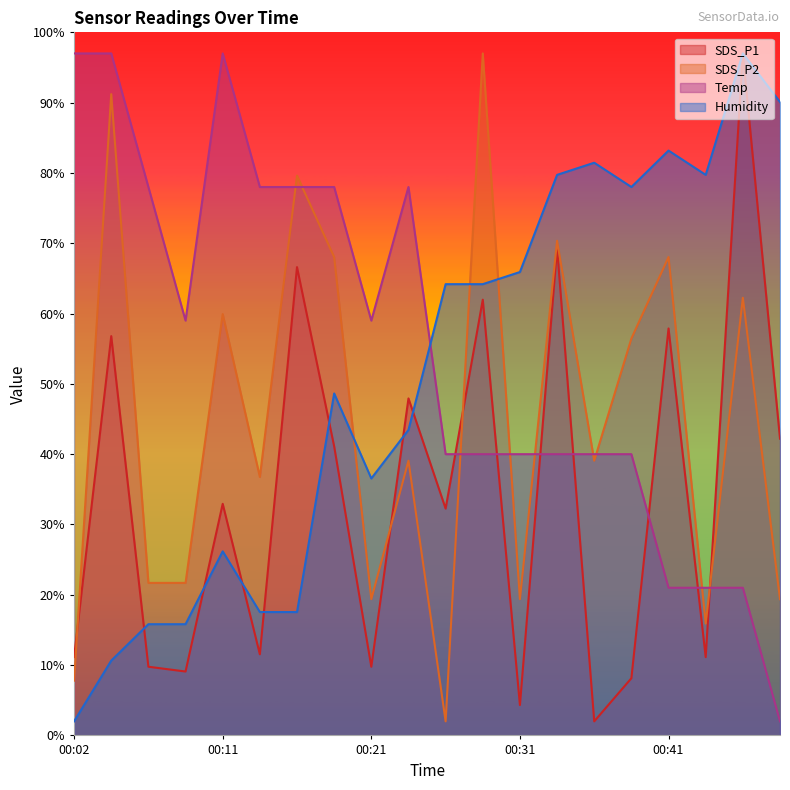

The value of Humidity at 00:09 is 3.3. True or false?

False